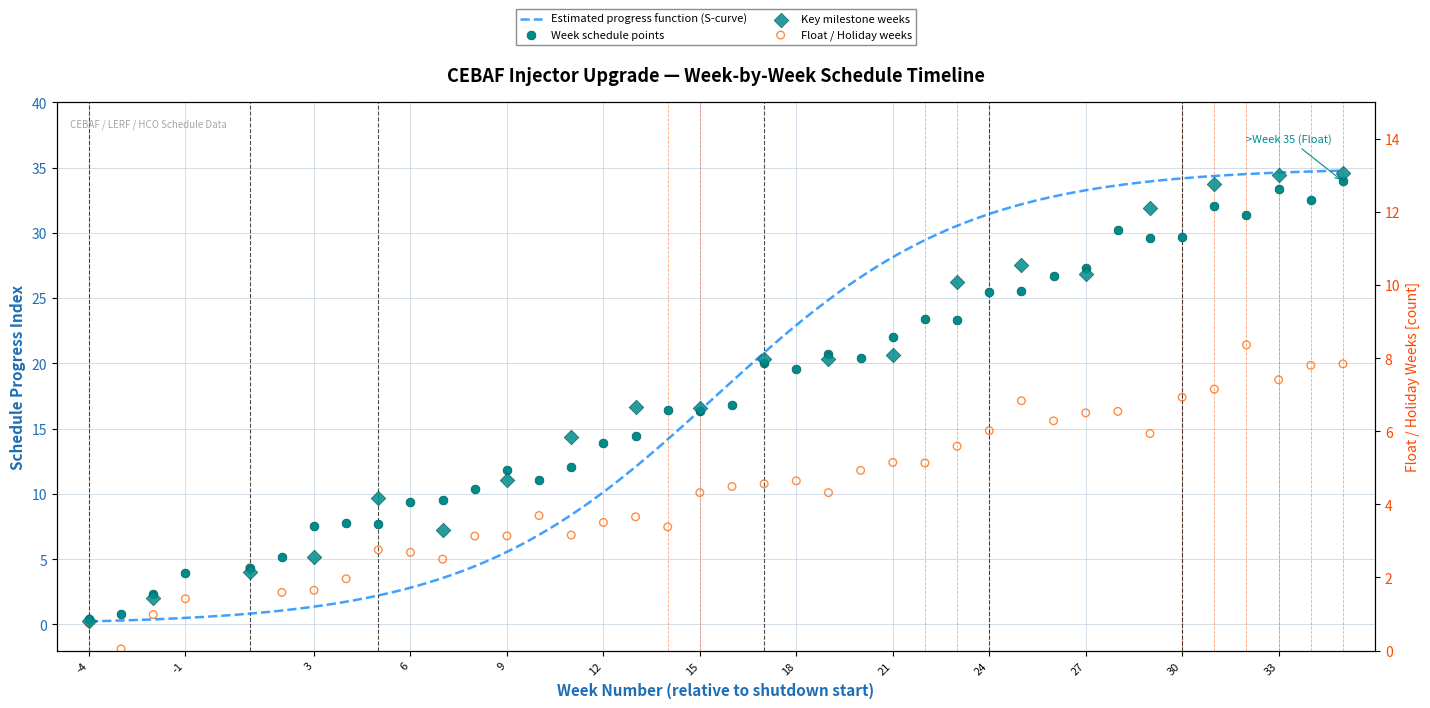

Approximately how many times larger is the value at 18 compared to 14?

1.2